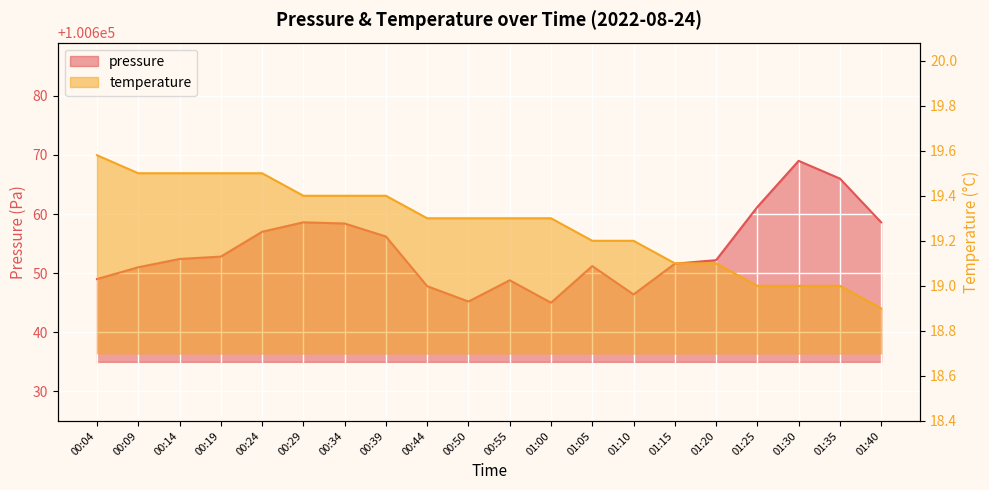

At which label is pressure closest to 100657?

00:24